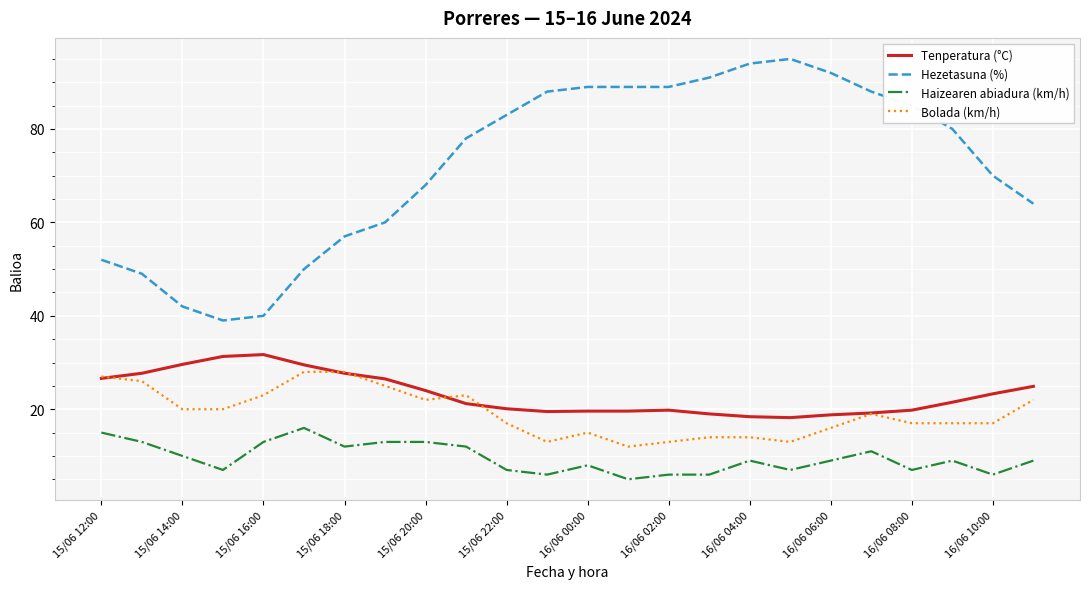

Which series has the largest total across all categories?

Hezetasuna (%)